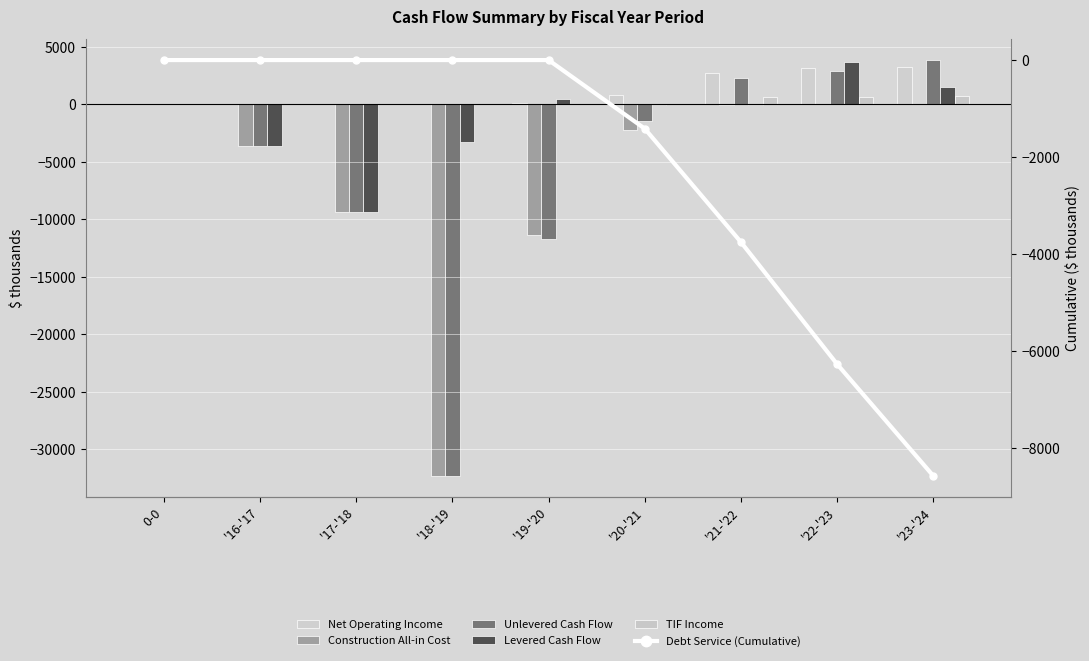

What is the value of the Unlevered Cash Flow bar at the 5th from the left?

-11730.2